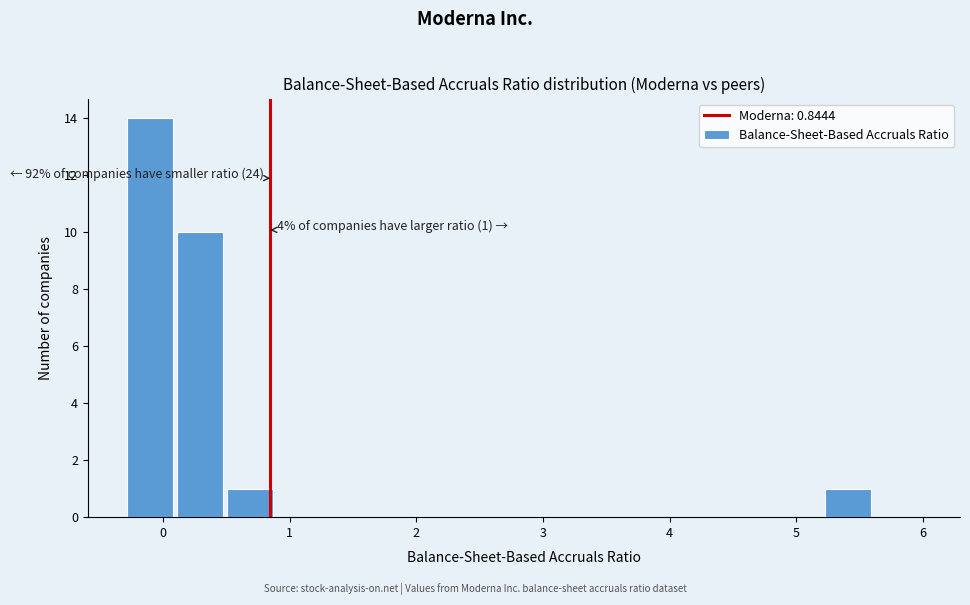

Around what value on the x-axis is the tallest bar? Give the approximate position of its centre, as read against the axis.

-0.1